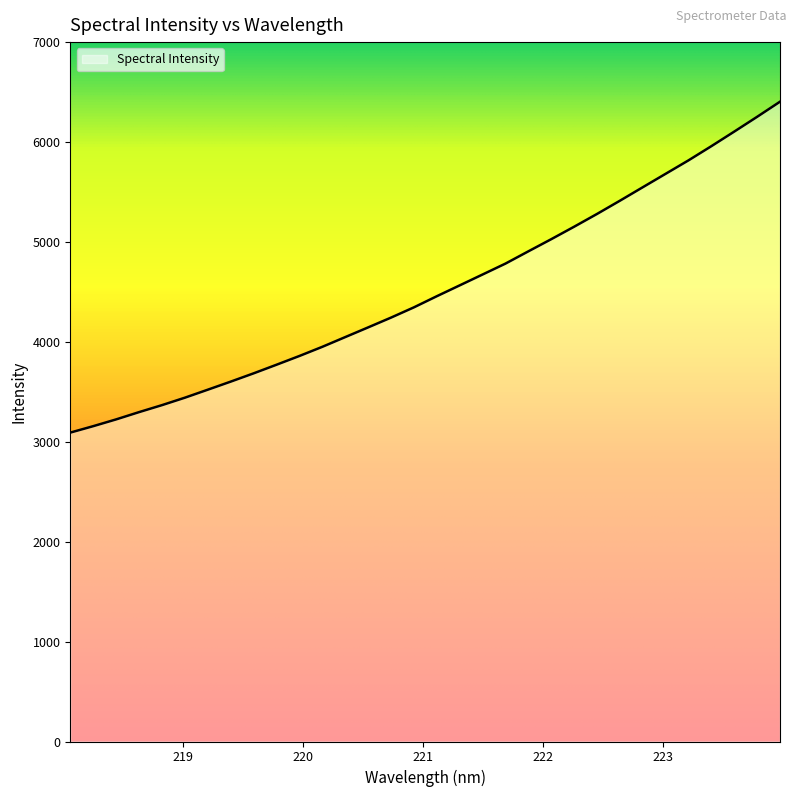

What is the minimum value shown in the chart?

3091.7